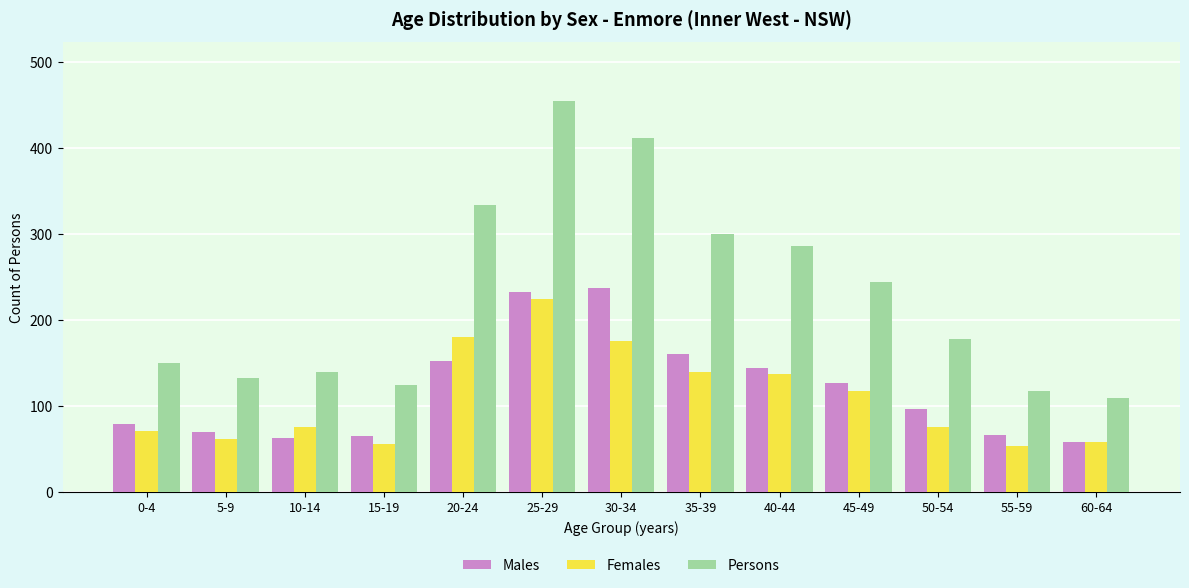

Is the value of Persons at 35-39 greater than the value of Females at 60-64?

Yes